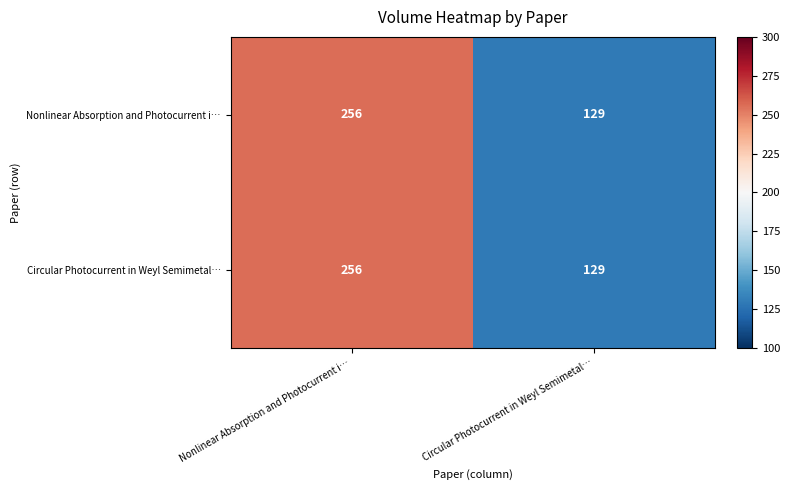

Reading right to left, what are all the values shown in this chart?

Nonlinear Absorption and Photocurrent i…: 129	256
Circular Photocurrent in Weyl Semimetal…: 129	256